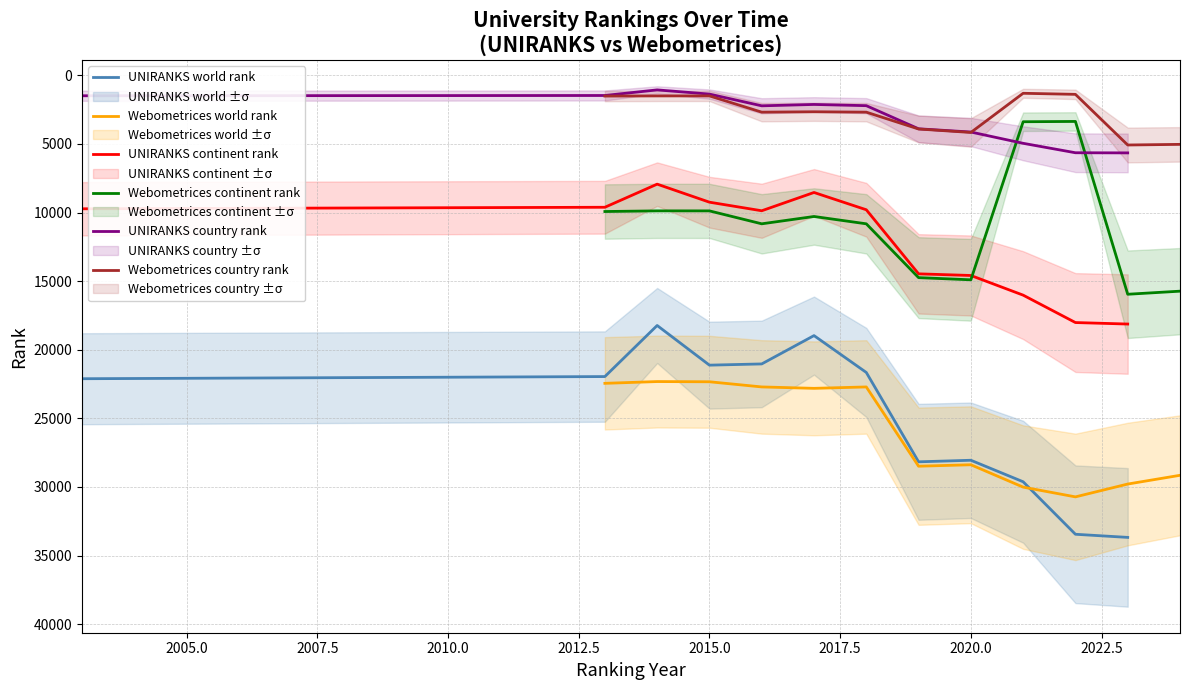

What is the lowest value of the Webometrices continent rank series?

3358